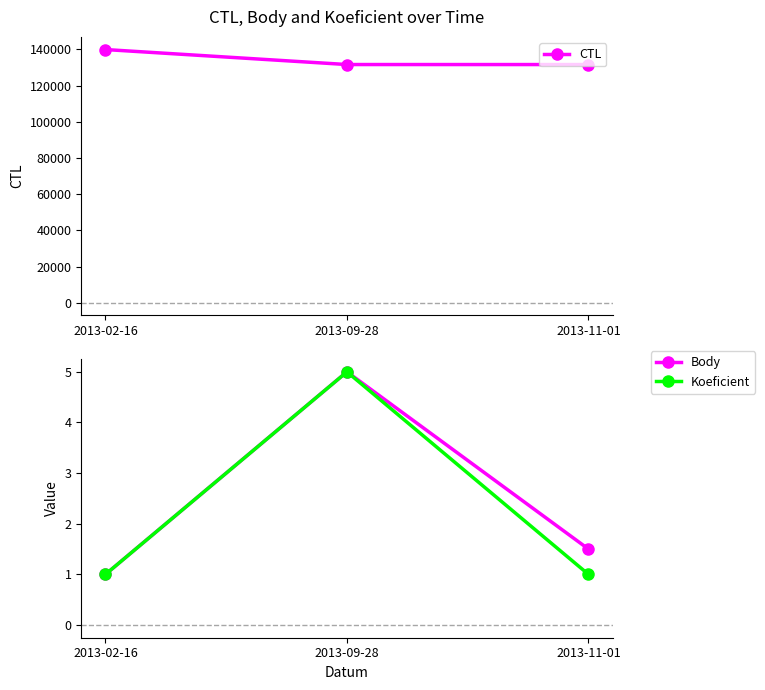

What is the difference between the highest and lowest values at 2013-02-16?

139904.0